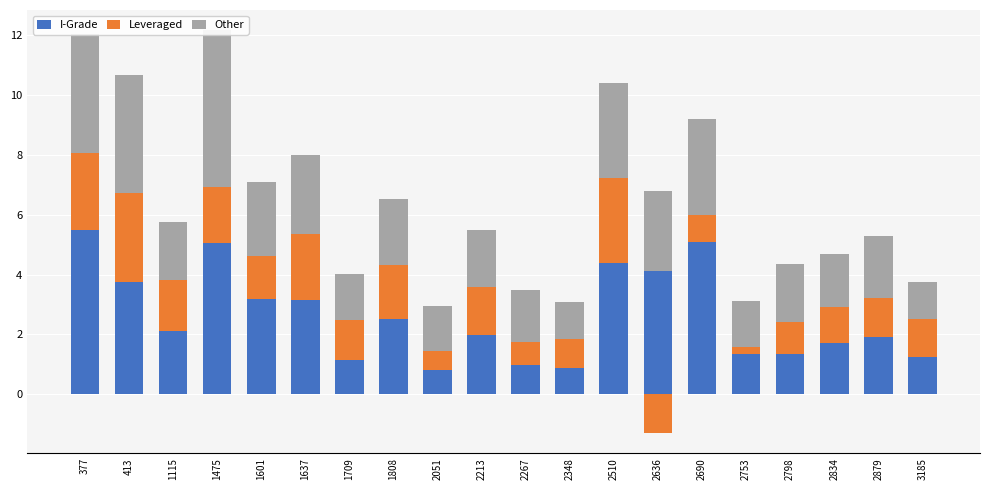

What are all the series names shown in the legend?

I-Grade, Leveraged, Other